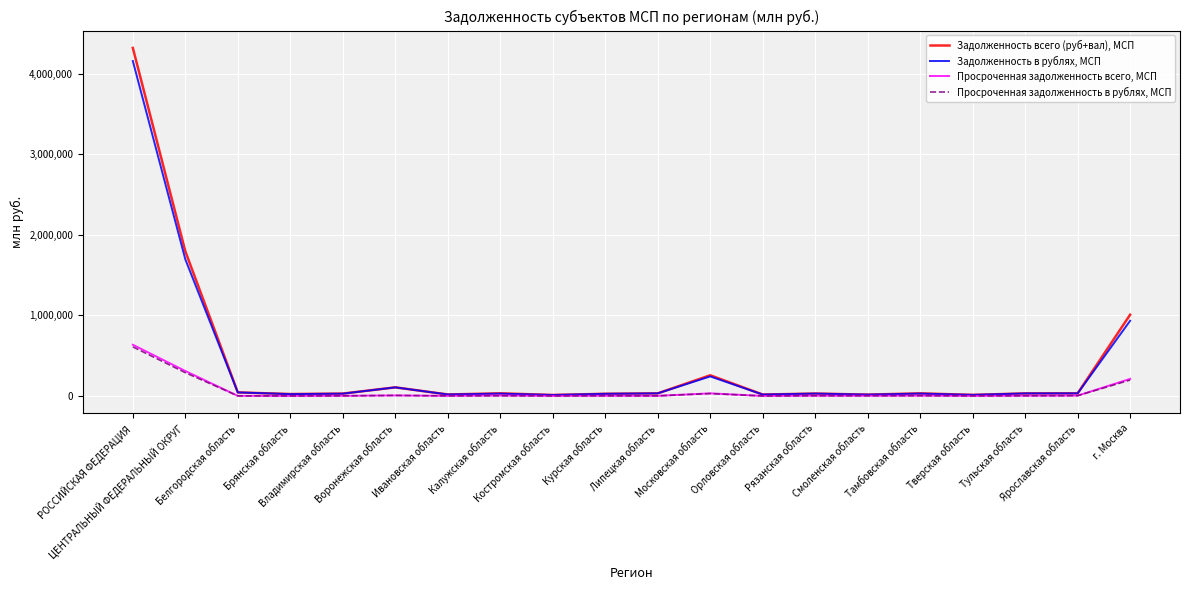

Where is Задолженность всего (руб+вал), МСП nearest to the value 2165488?

ЦЕНТРАЛЬНЫЙ ФЕДЕРАЛЬНЫЙ ОКРУГ